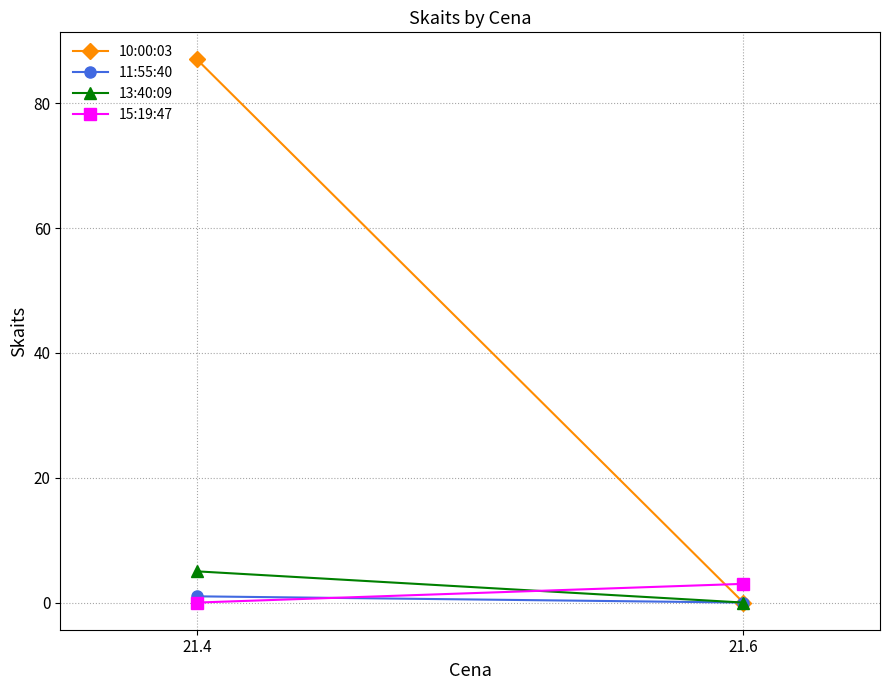

What is the average value of the 10:00:03 series?

44